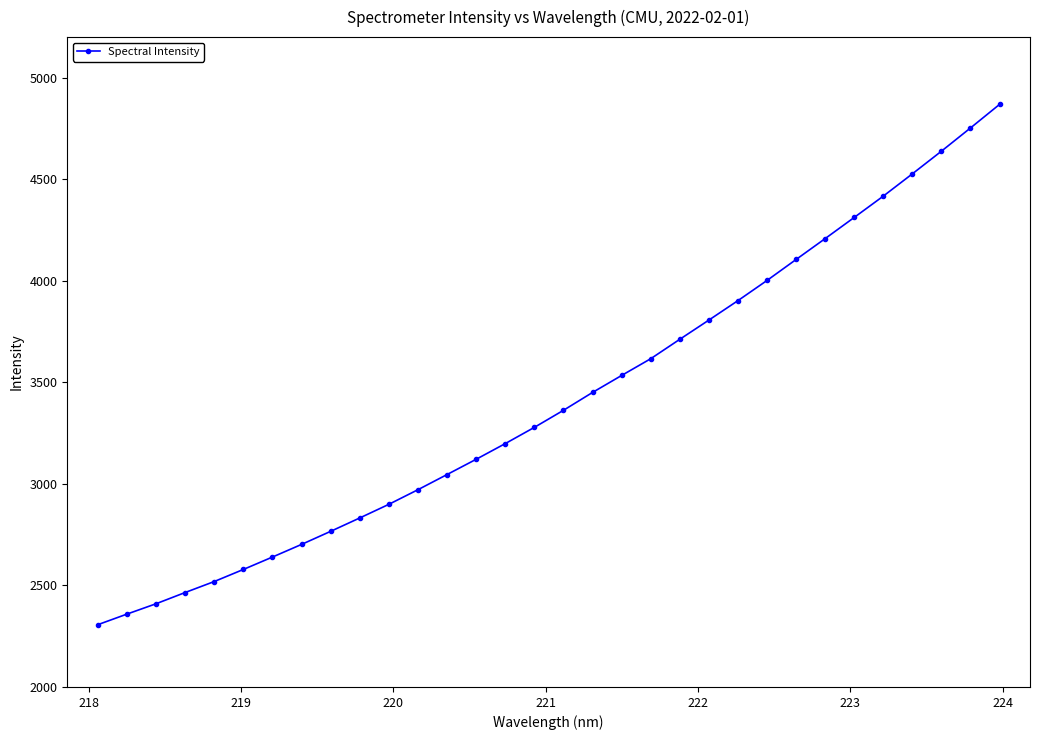

Is this an area chart (filled region under the line)?

No